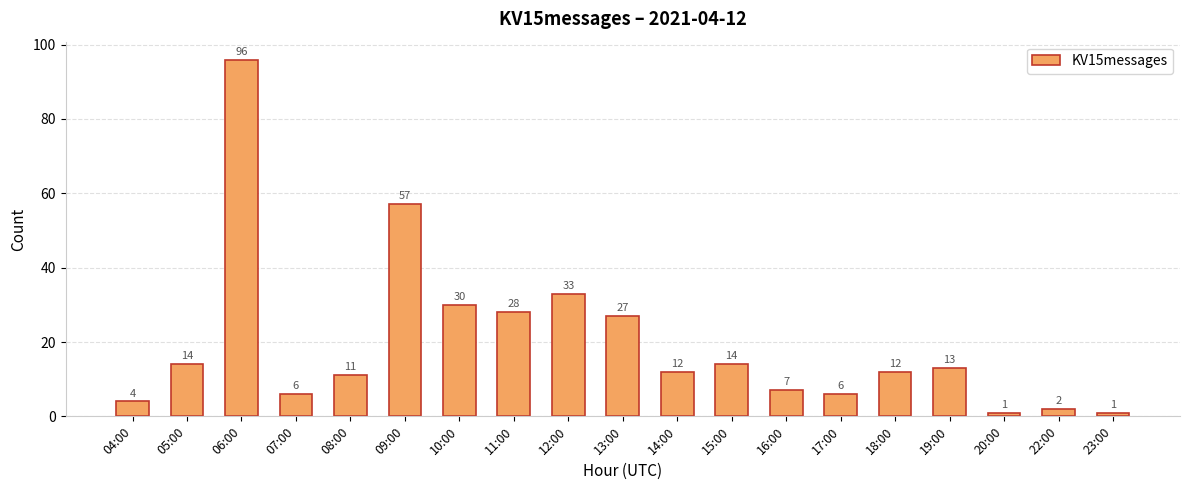

What is the greatest value displayed?

96